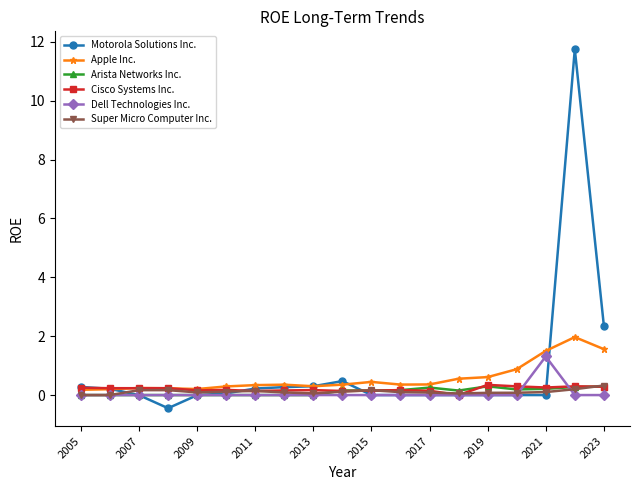

What is the maximum value for Apple Inc.?

2.0